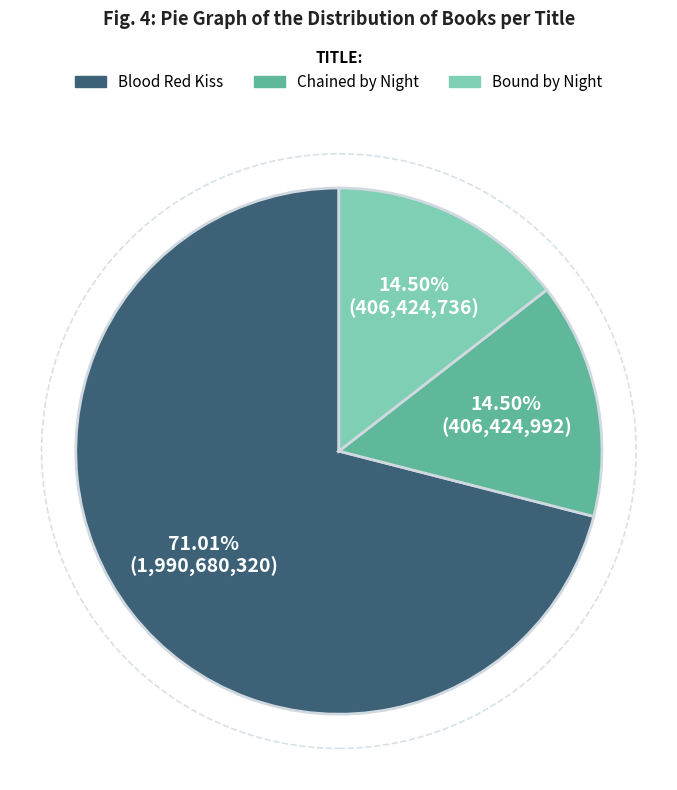

How many slices are in this pie chart?

3